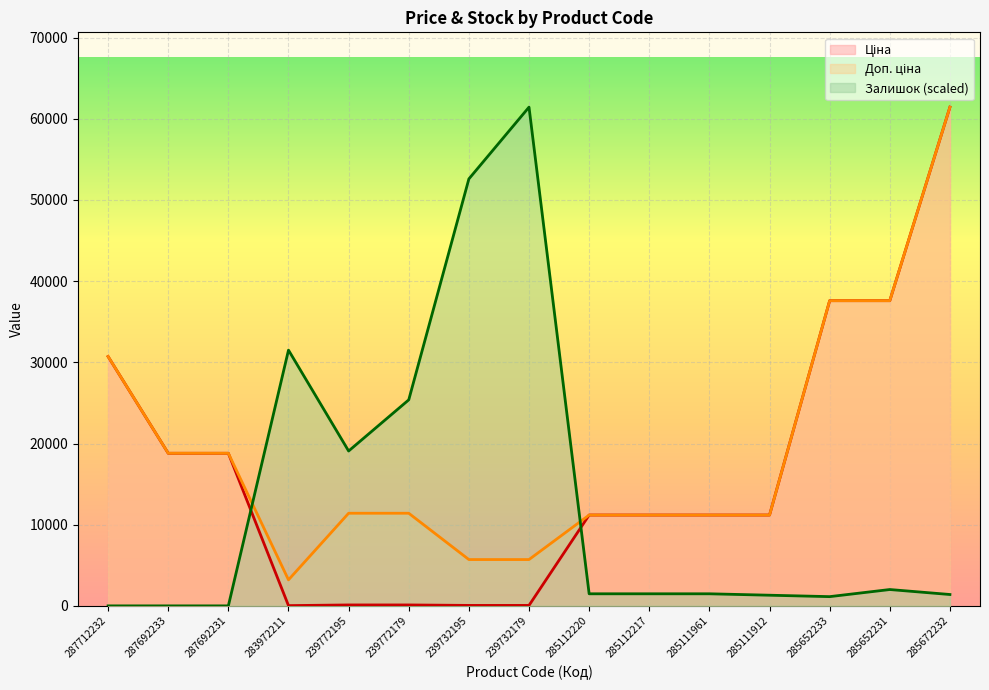

What is the sum of all Ціна values?

250059.2